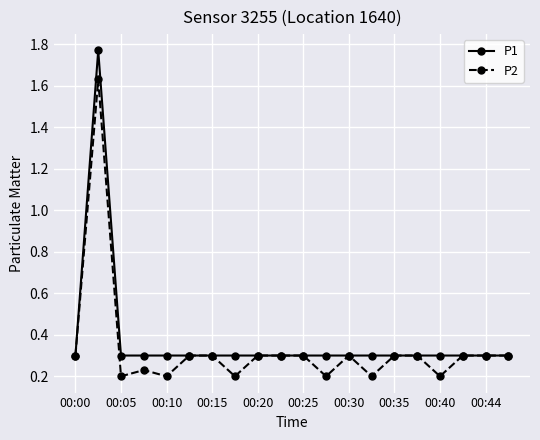

Count the P1 values in the range 0 to 1.

19